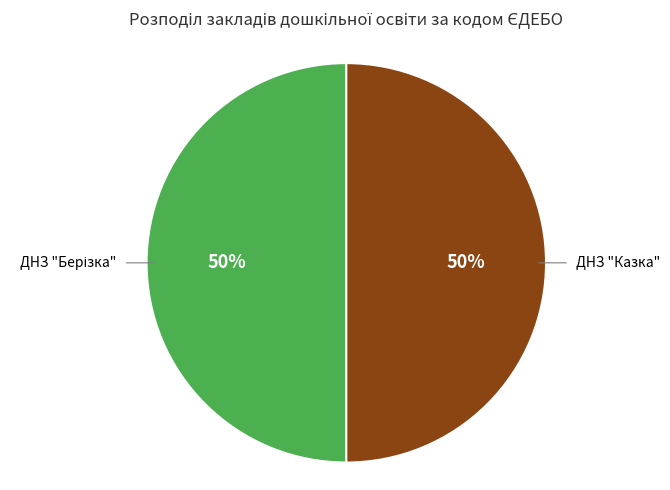

The ДНЗ "Казка" slice represents 50% of the pie. True or false?

True